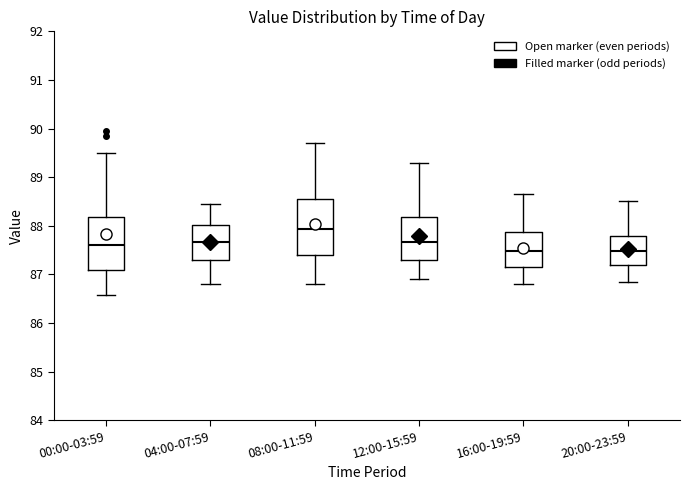

Reading left to right, read every box against the y-axis: the position of its median line, the range the box covers, and the ends of its whiskers. The values are not printed on the chart, so give them approximately, as read against the axis.

00:00-03:59: median 87.6, box 87.1 to 88.2, whiskers 86.6 to 89.5
04:00-07:59: median 87.7, box 87.3 to 88.0, whiskers 86.8 to 88.5
08:00-11:59: median 87.9, box 87.4 to 88.6, whiskers 86.8 to 89.7
12:00-15:59: median 87.7, box 87.3 to 88.2, whiskers 86.9 to 89.3
16:00-19:59: median 87.5, box 87.2 to 87.9, whiskers 86.8 to 88.7
20:00-23:59: median 87.5, box 87.2 to 87.8, whiskers 86.9 to 88.5